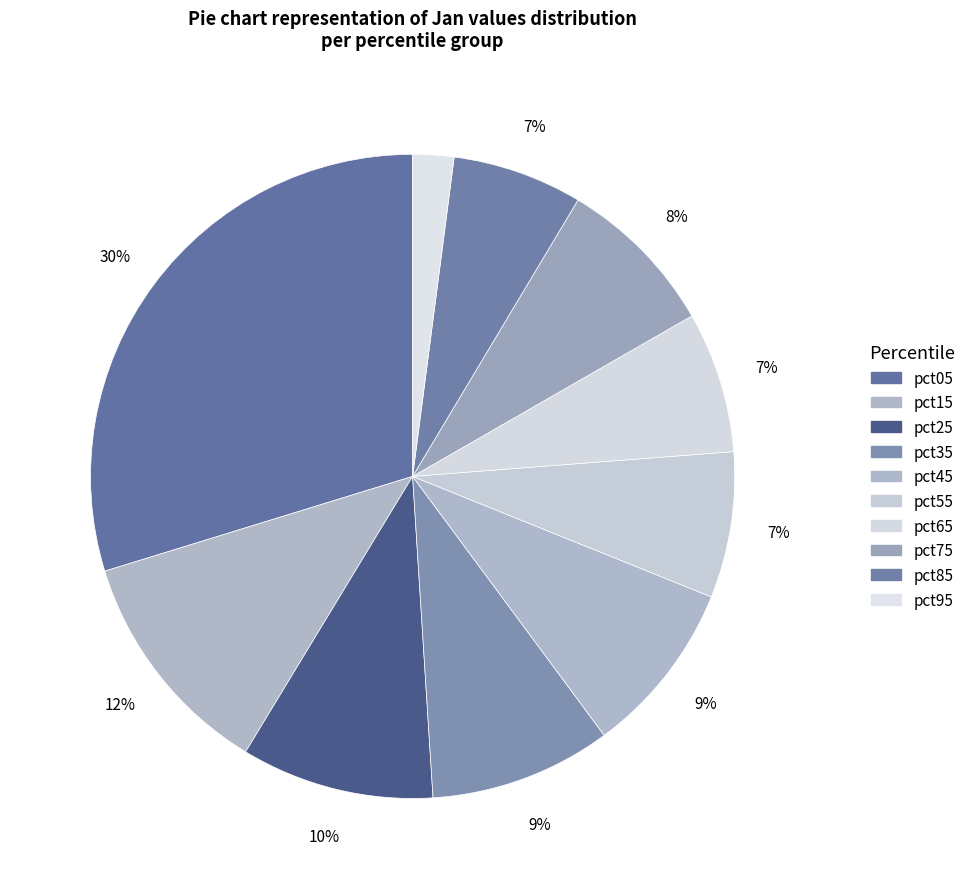

Which category has the smallest portion of the pie?

pct95